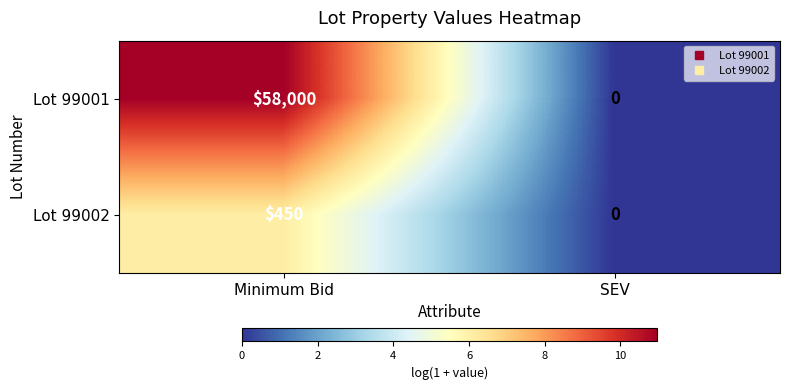

What is the sum of all Lot 99001 values?

58000